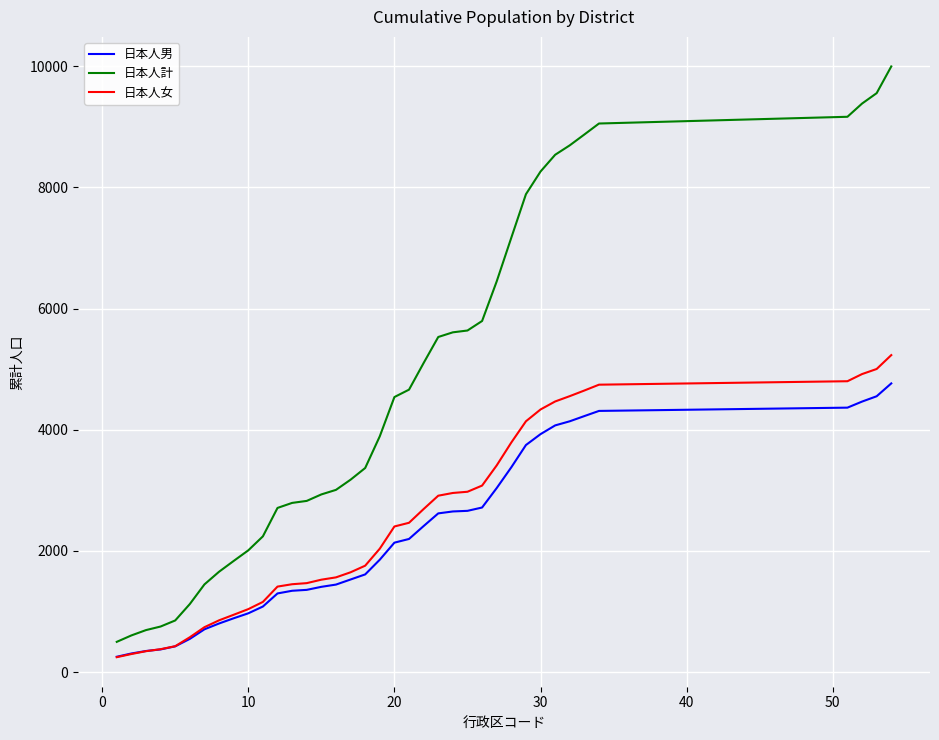

What is the minimum value shown in the chart?

246